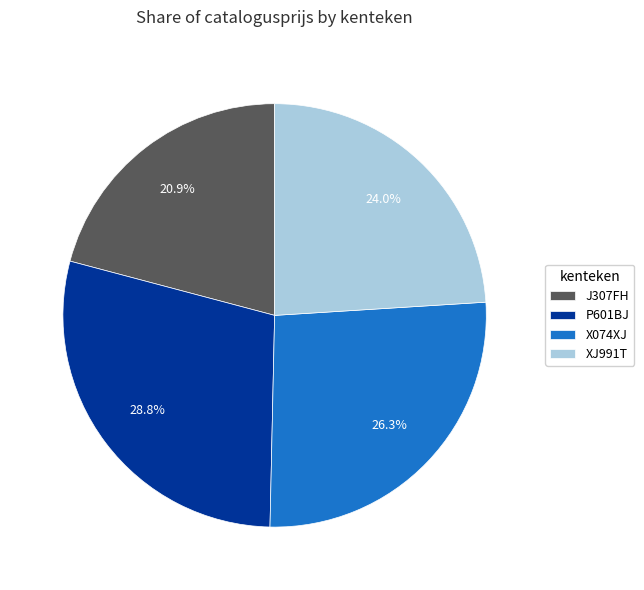

Does any single category account for the majority?

No